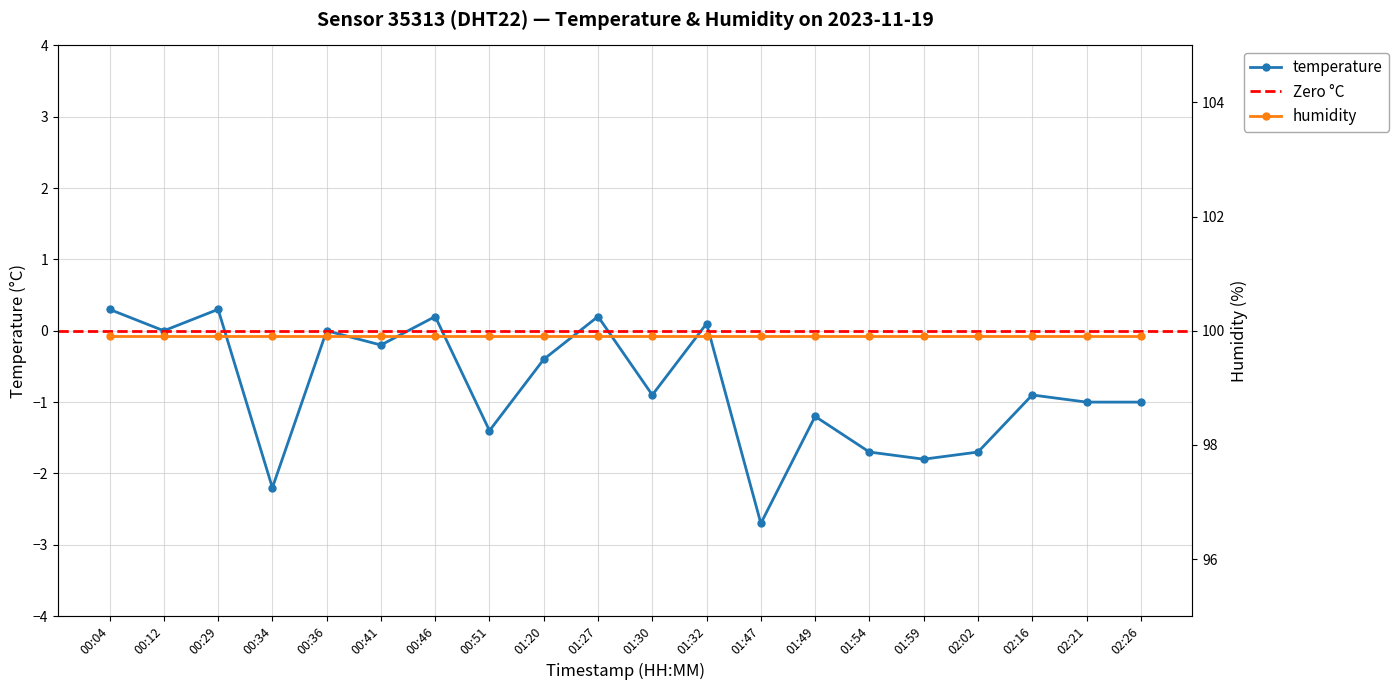

True or false: the data shows -0.8 at 02:02.

False